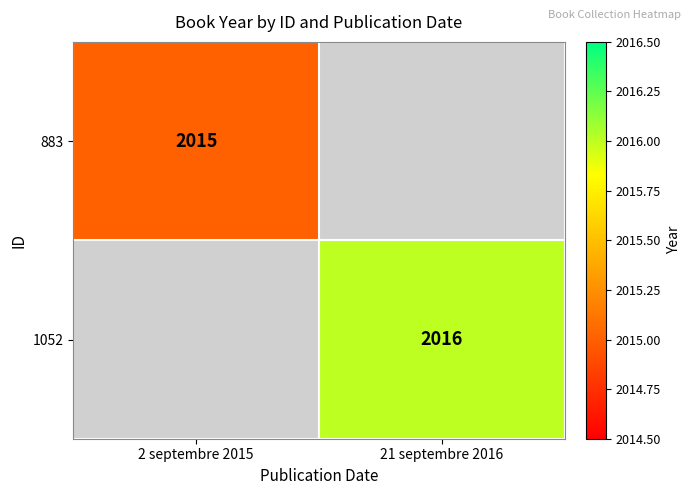

True or false: 1052 has a value of 3160.1 at 21 septembre 2016.

False